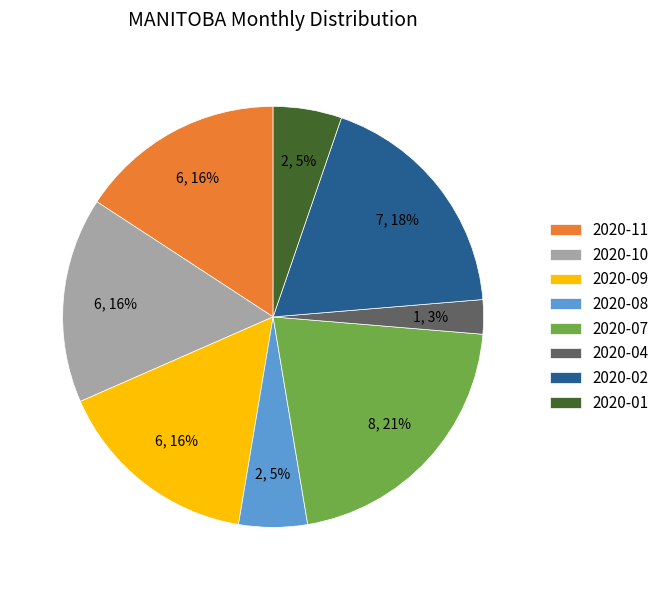

To the nearest percent, what is the difference between the 2020-10 and 2020-07 slice percentages?

5%